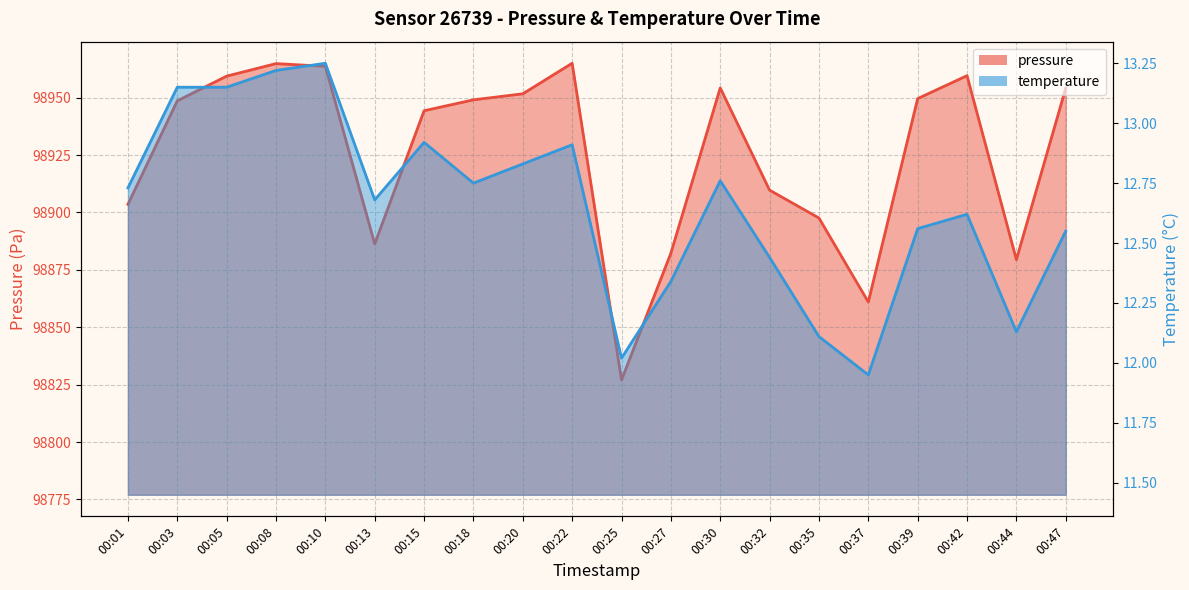

Which category has the lowest value in the pressure series?

00:25